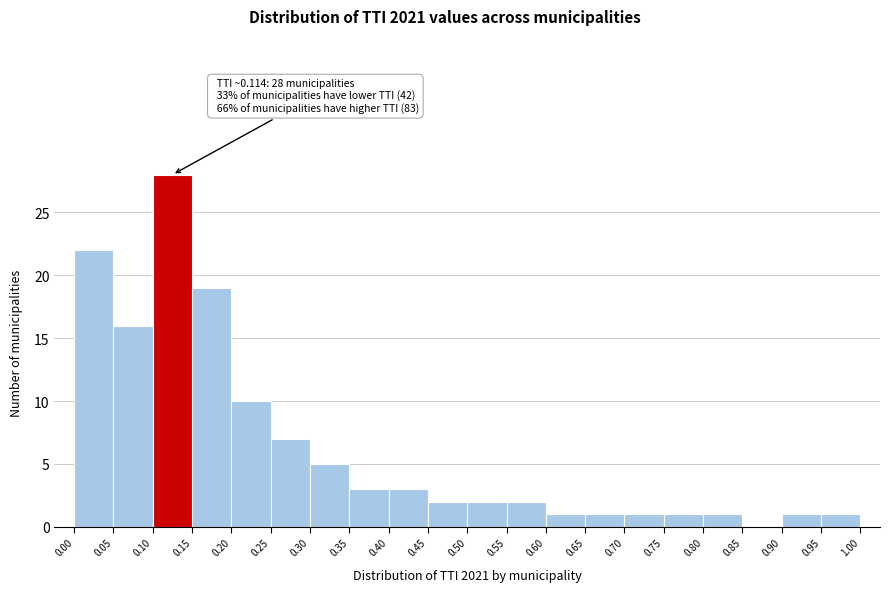

Which range on the x-axis has the tallest bar?

0.10 to 0.15